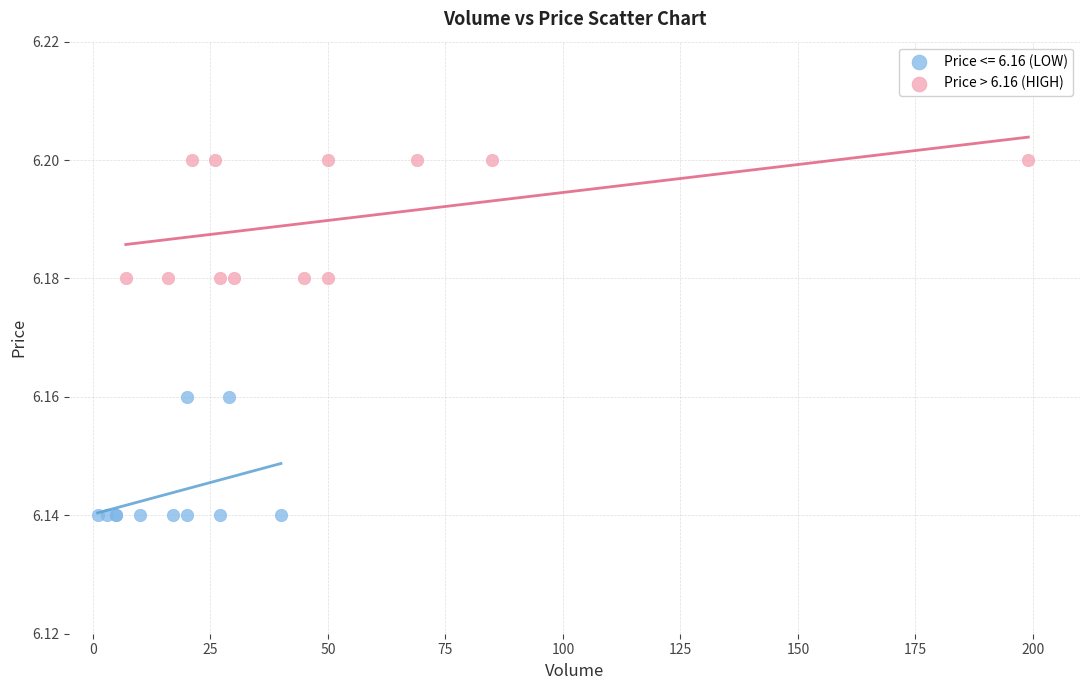

Which series contains the lowest Y value?

Price <= 6.16 (LOW)